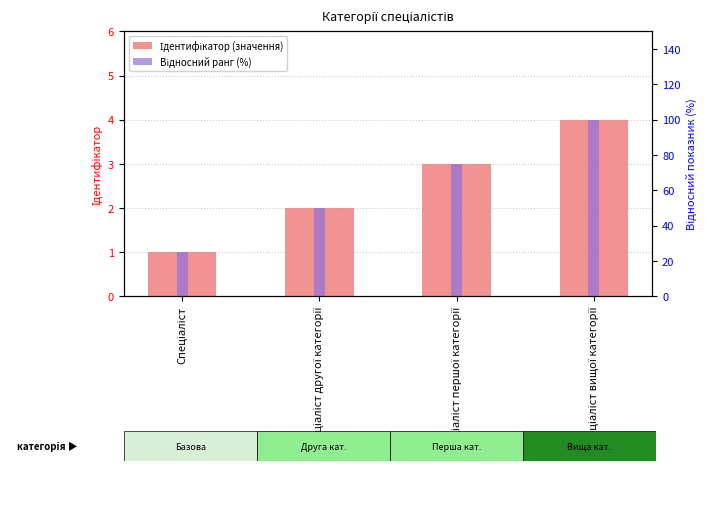

What is the approximate value of Відносний ранг (%) at Спеціаліст вищої категорії?

100